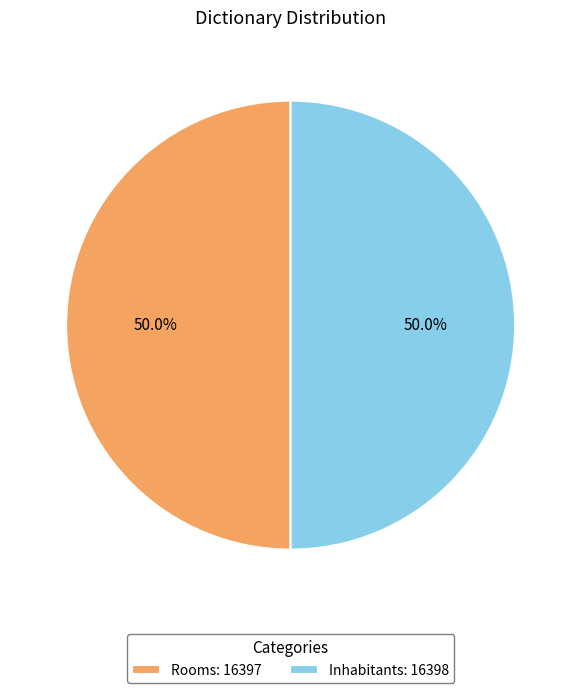

What is the total percentage of Rooms: 16397 and Inhabitants: 16398?

100.0%